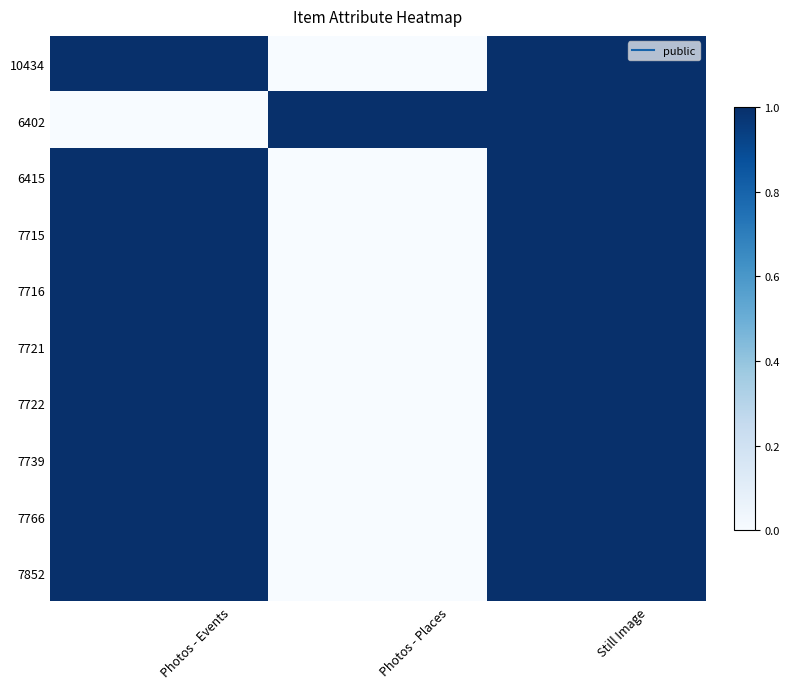

Rank the series at Photos - Events from highest to lowest value.

10434, 6415, 7715, 7716, 7721, 7722, 7739, 7766, 7852, 6402